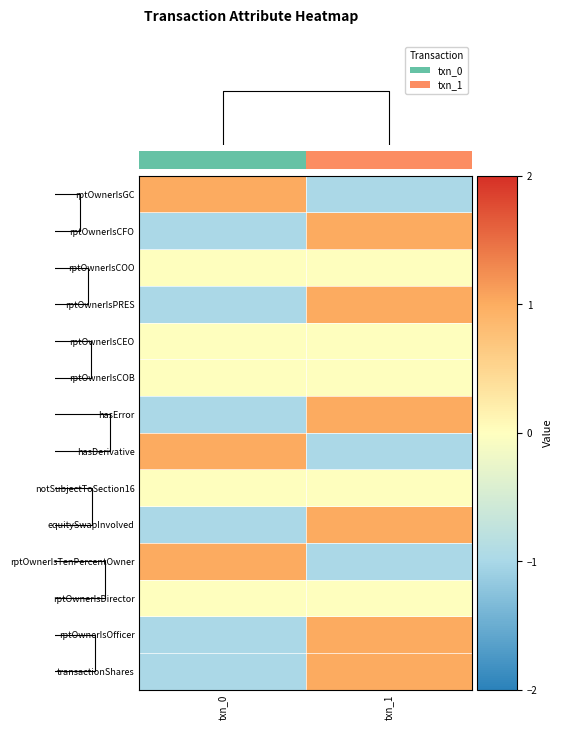

Count the number of data series in this chart.

14